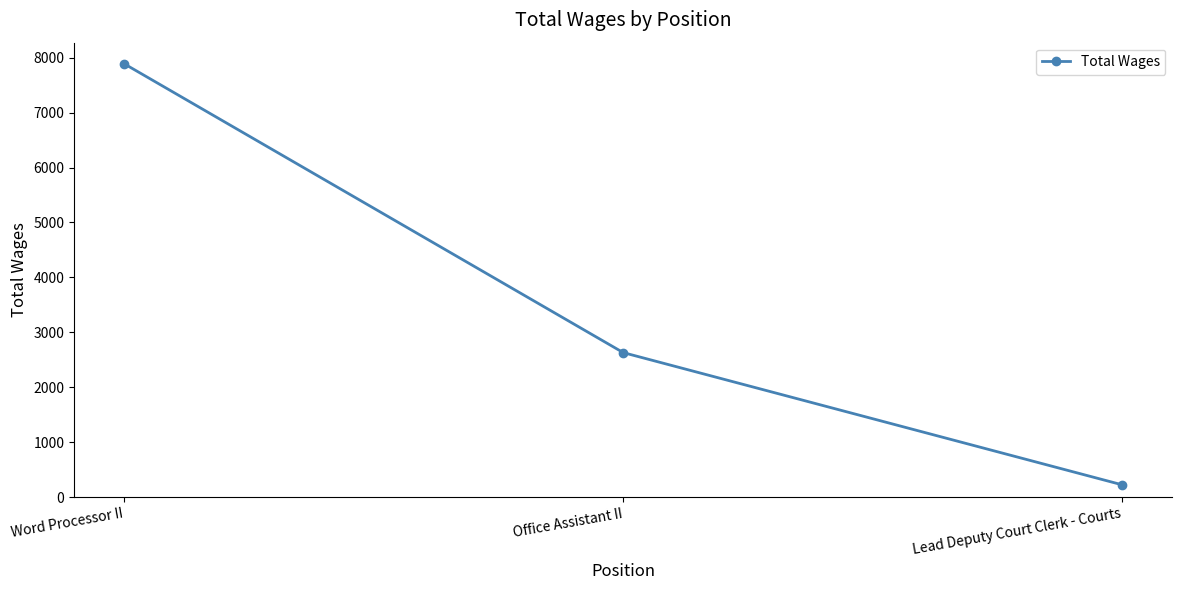

Approximately how many times larger is the value at Word Processor II compared to Office Assistant II?

3.0